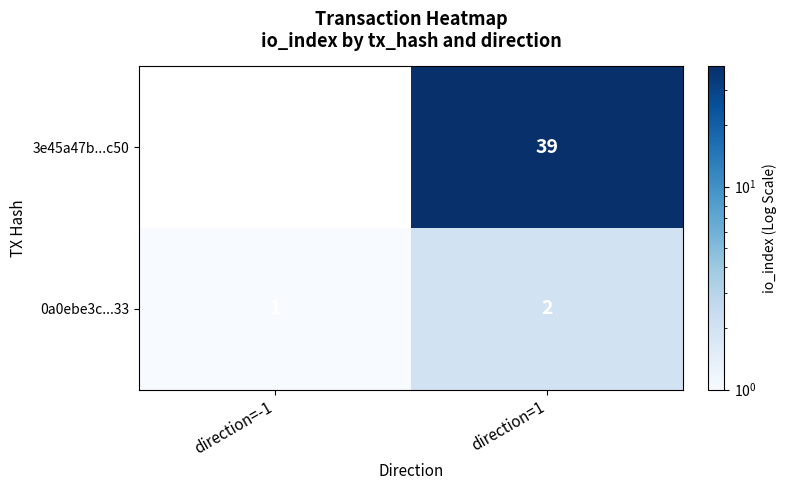

The value of 3e45a47b...c50 at direction=-1 is -2. True or false?

False